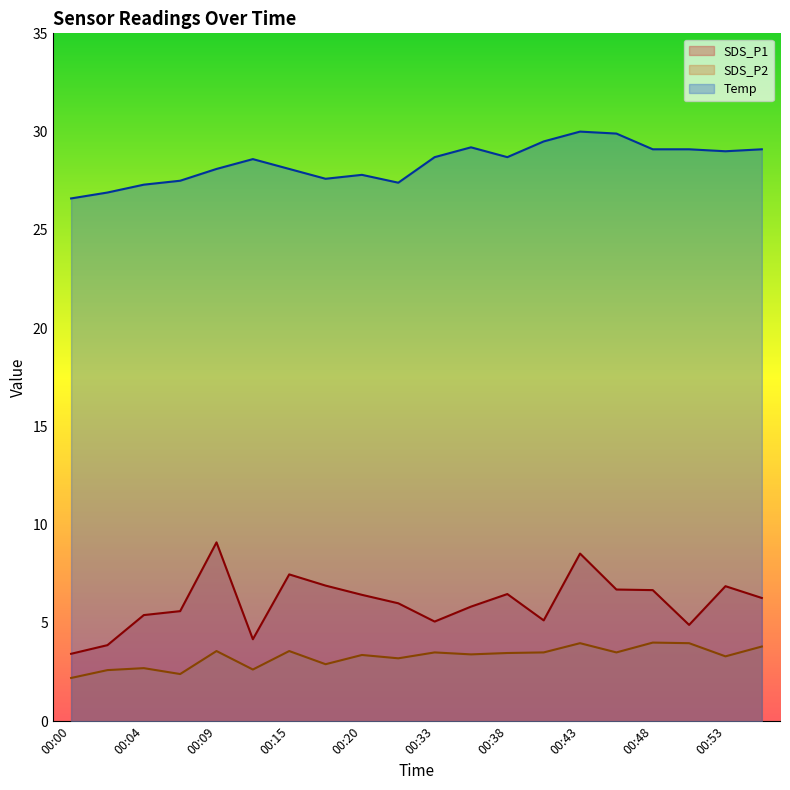

Rank the categories by SDS_P2 value from lowest to highest.

00:00, 00:07, 00:02, 00:12, 00:04, 00:17, 00:22, 00:53, 00:20, 00:35, 00:38, 00:33, 00:40, 00:45, 00:09, 00:15, 00:55, 00:43, 00:50, 00:48